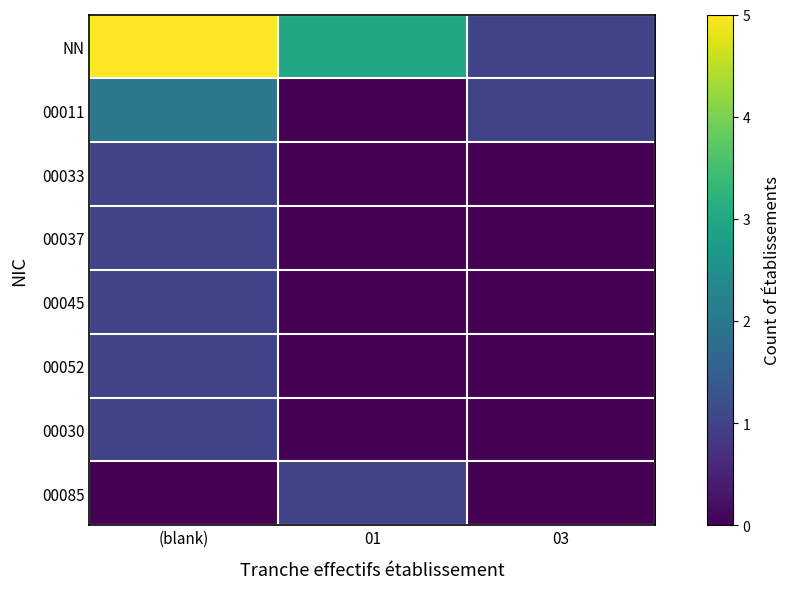

Rank the series by their maximum value, from highest to lowest.

NN, 00011, 00033, 00037, 00045, 00052, 00030, 00085